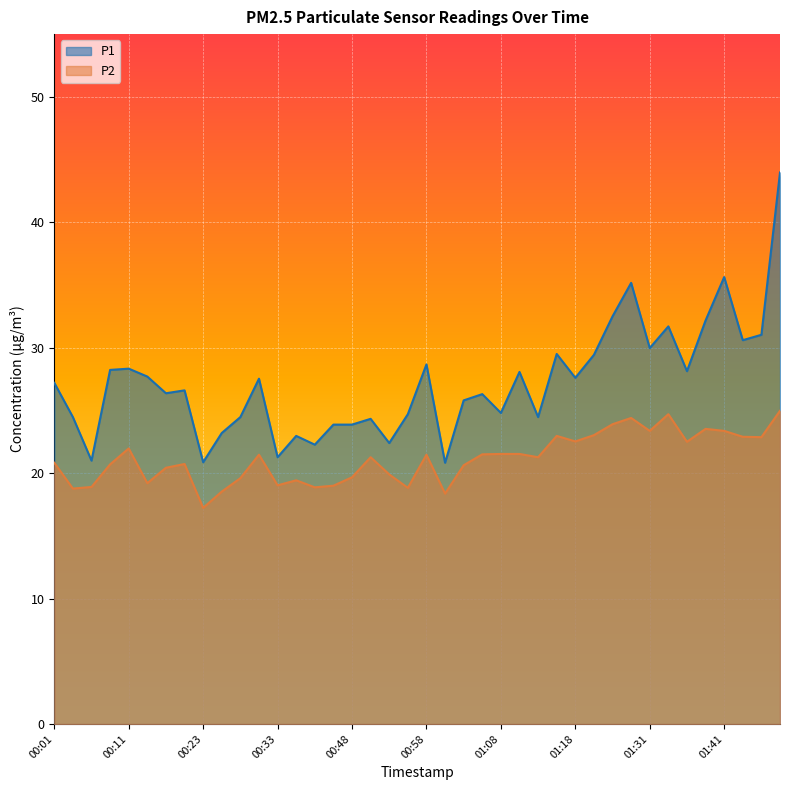

What position from the right is 01:48?

1